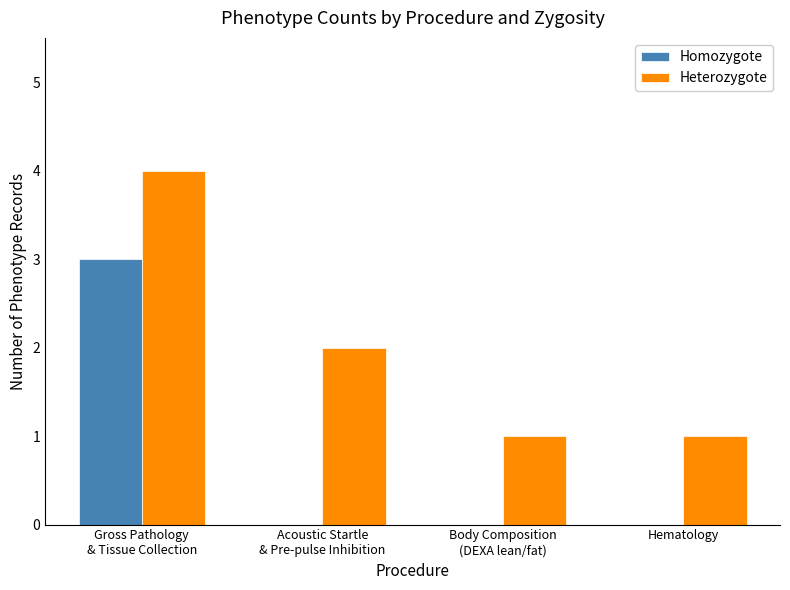

Which series has the largest total across all categories?

Heterozygote